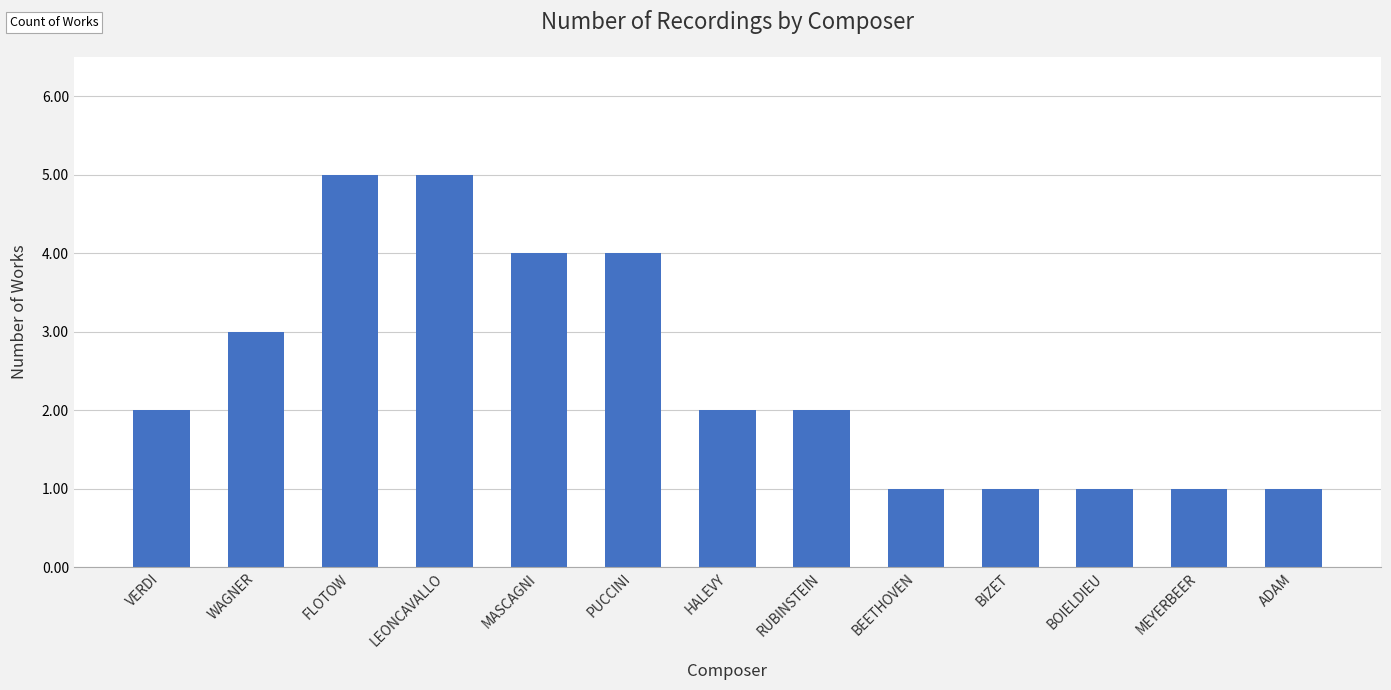

Where is the data nearest to the value 3?

WAGNER